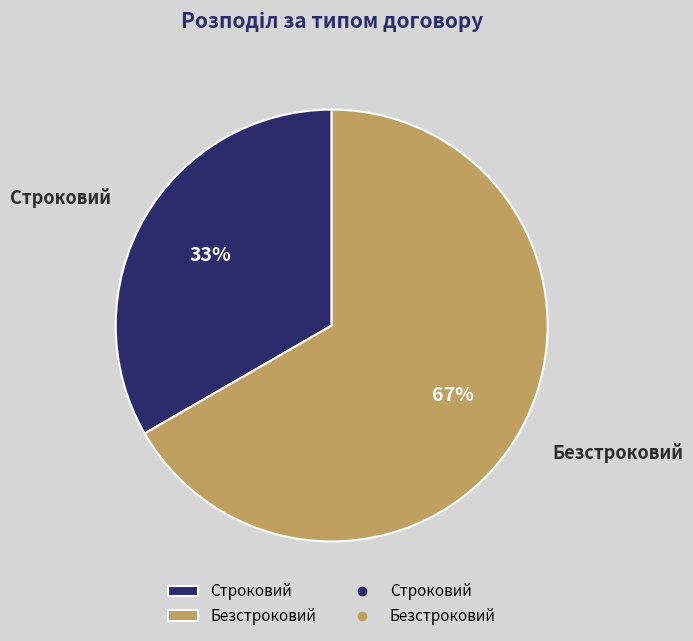

What is the smallest slice in the pie chart?

Строковий